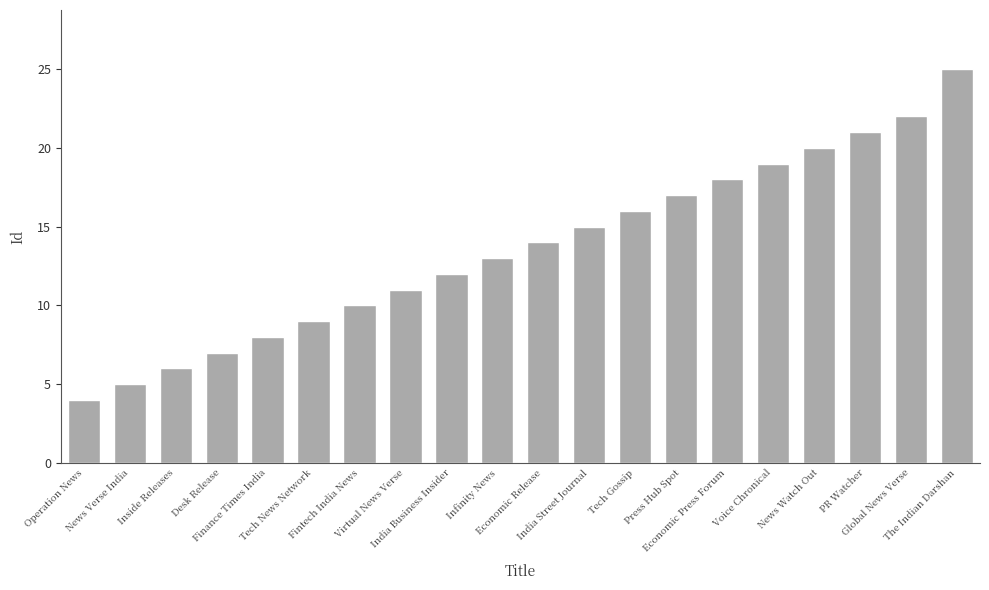

Reading left to right, what are all the values shown in this chart?

Operation News=4	News Verse India=5	Inside Releases=6	Desk Release=7	Finance Times India=8	Tech News Network=9	Fintech India News=10	Virtual News Verse=11	India Business Insider=12	Infinity News=13	Economic Release=14	India Street Journal=15	Tech Gossip=16	Press Hub Spot=17	Economic Press Forum=18	Voice Chronical=19	News Watch Out=20	PR Watcher=21	Global News Verse=22	The Indian Darshan=25